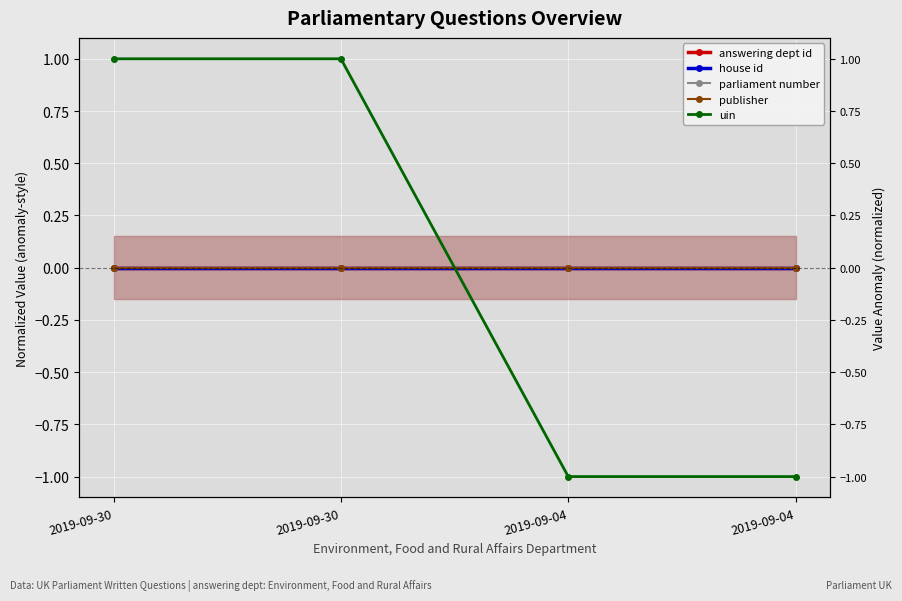

Is it true that answering dept id equals 0 at 2019-09-04?

True